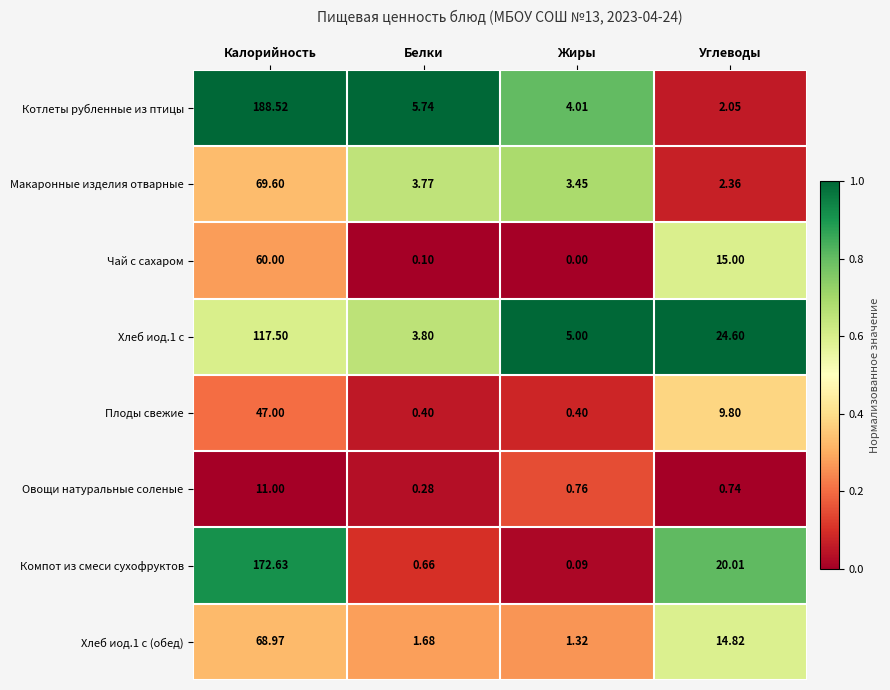

Which category has the highest value in the Плоды свежие series?

Калорийность